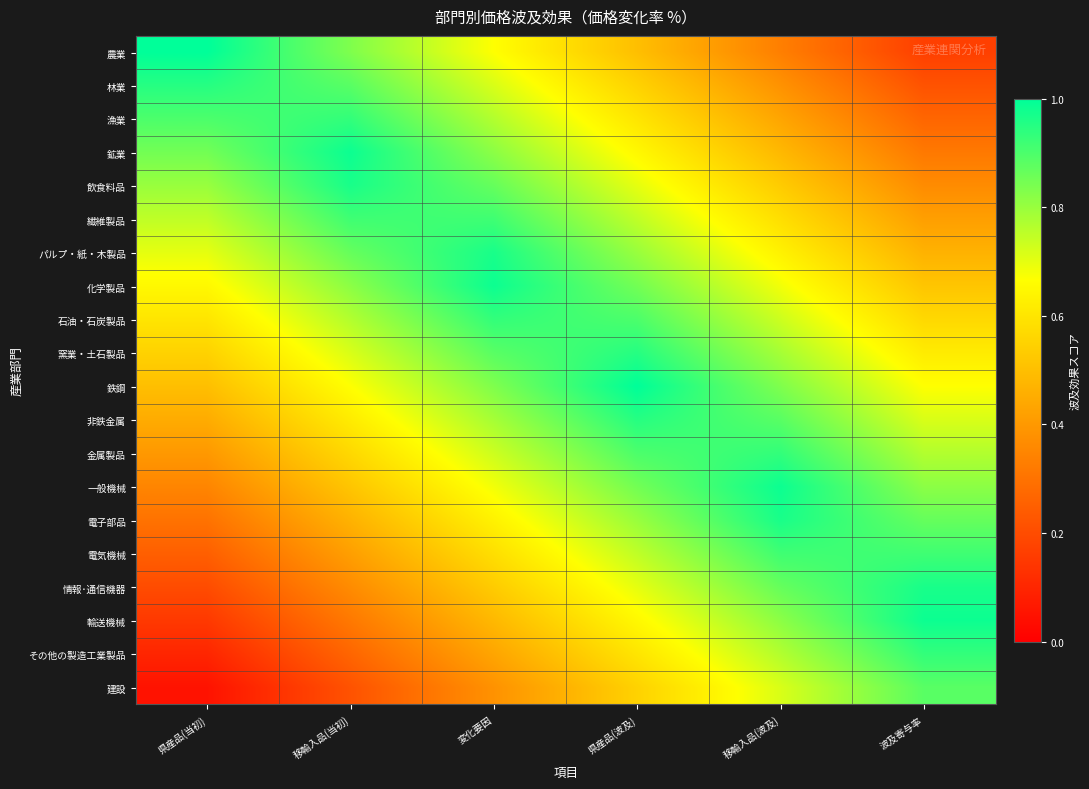

At 県産品(波及), list the series in order from largest to smallest.

鉄鋼, 窯業・土石製品, 非鉄金属, 石油・石炭製品, 金属製品, 化学製品, 一般機械, パルプ・紙・木製品, 電子部品, 繊維製品, 電気機械, 飲食料品, 情報･通信機器, 鉱業, 輸送機械, 漁業, その他の製造工業製品, 林業, 建設, 農業